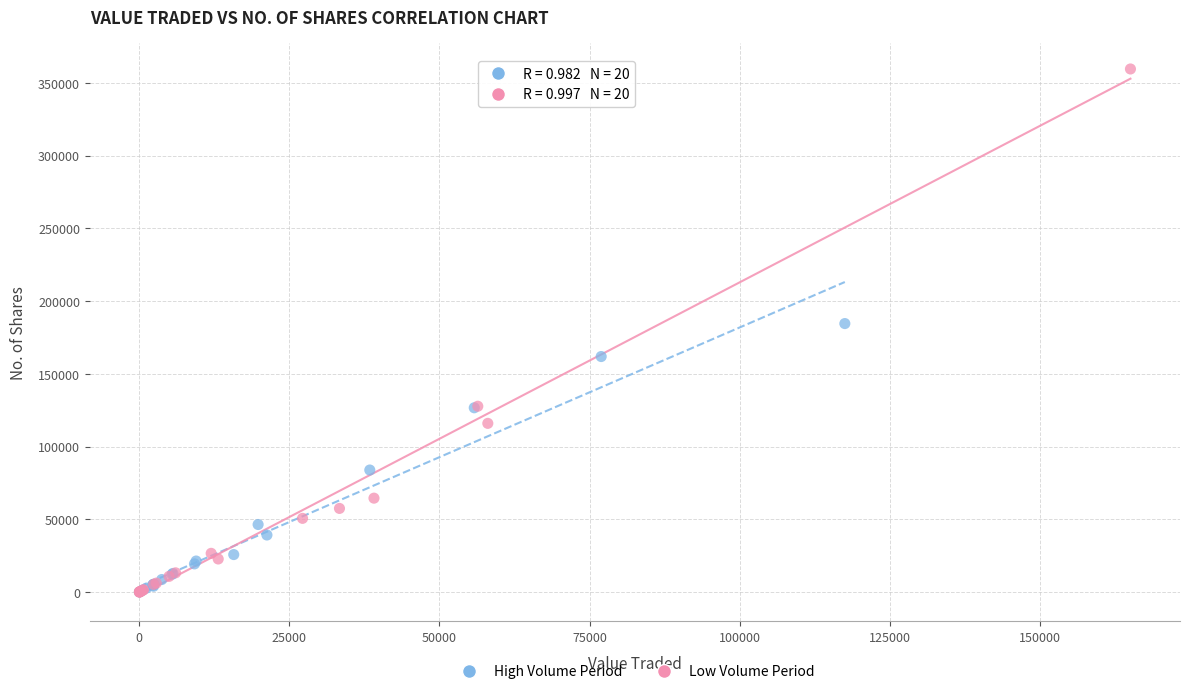

What are all the series names shown in the legend?

High Volume Period, Low Volume Period